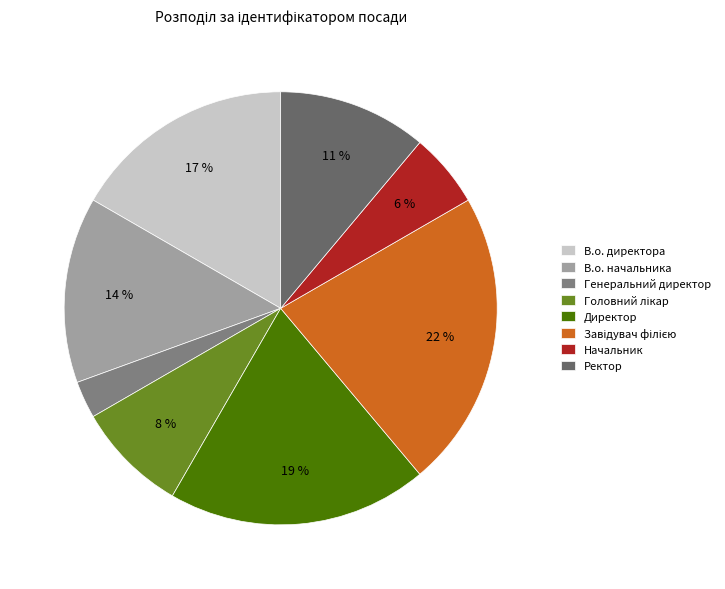

To the nearest percent, what is the average slice percentage?

12%